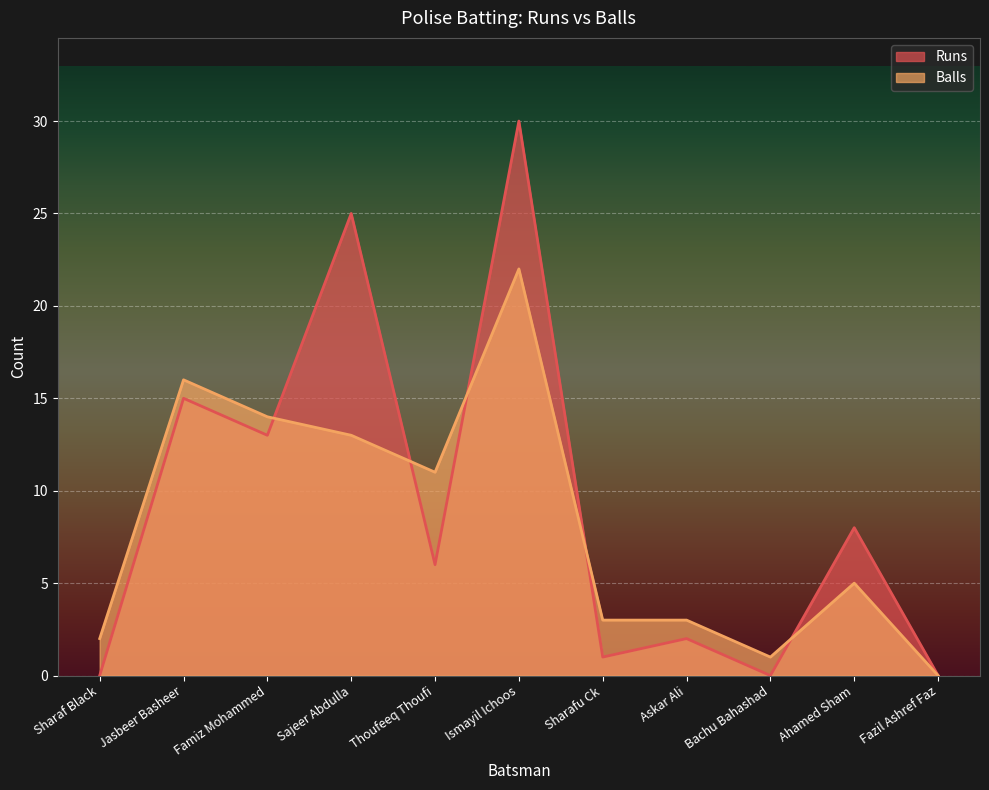

At how many categories does at least one series exceed 14?

3